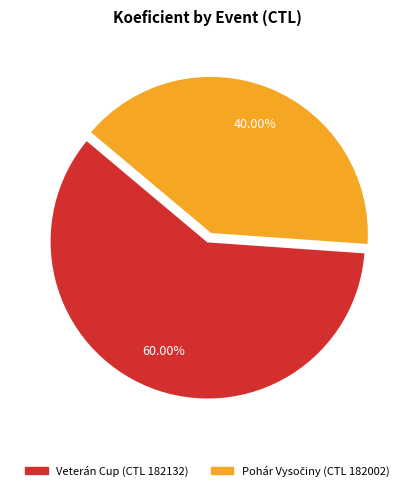

Count the number of slices in the pie.

2